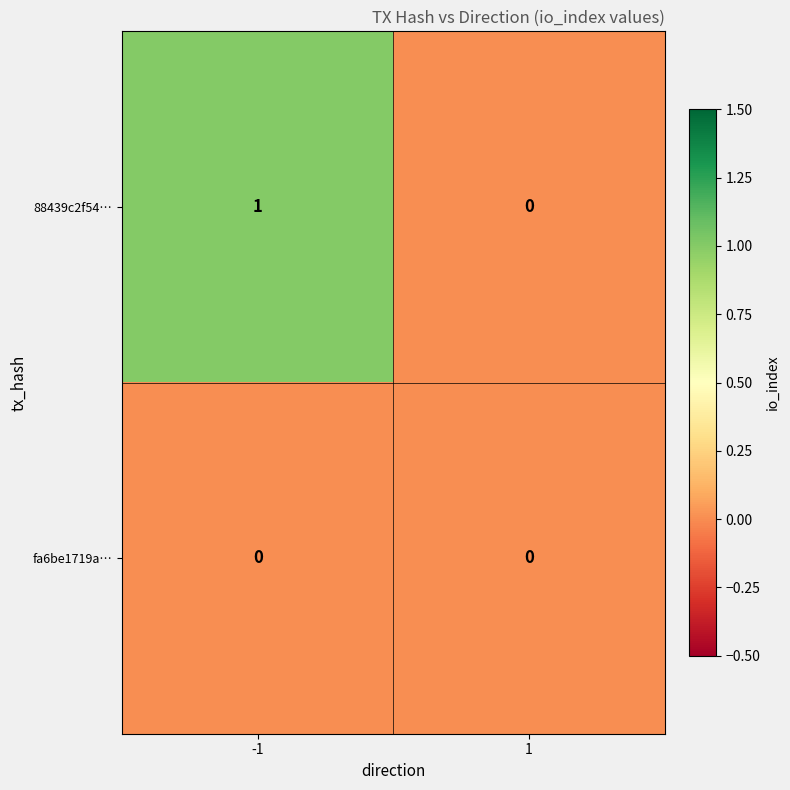

True or false: 88439c2f54… has a value of 1 at -1.

True